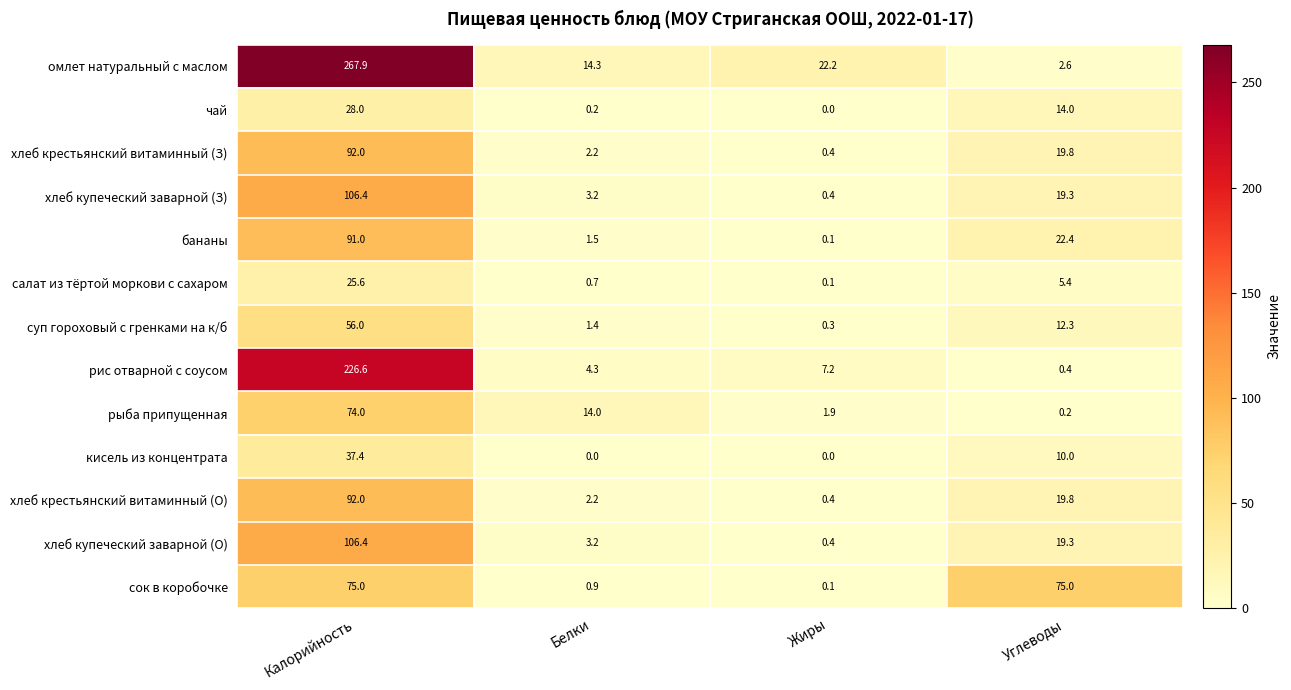

What is the difference between the maximum and minimum values in the бананы series?

90.9